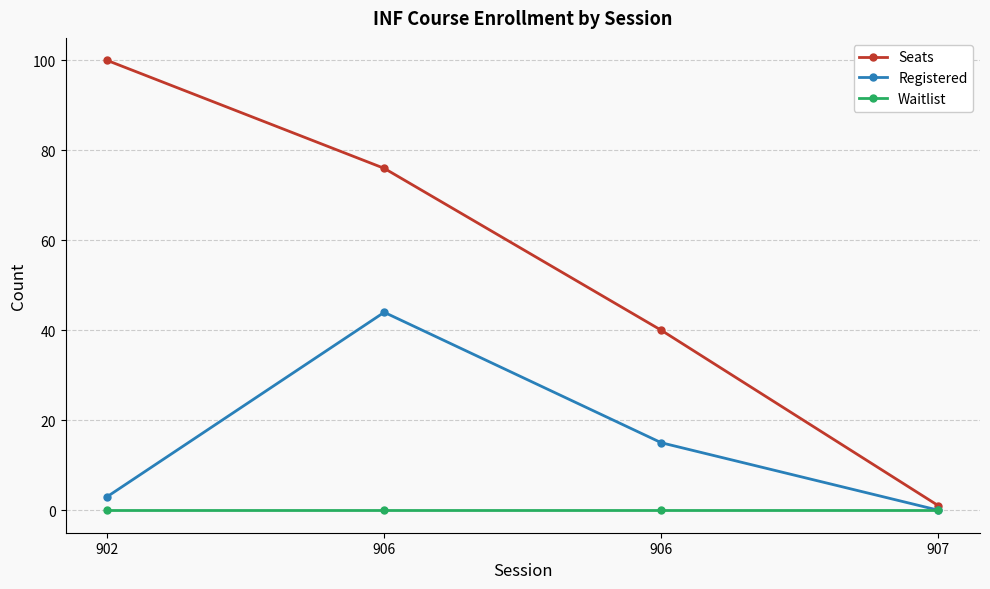

What is the difference between the highest and lowest values at 906?

76